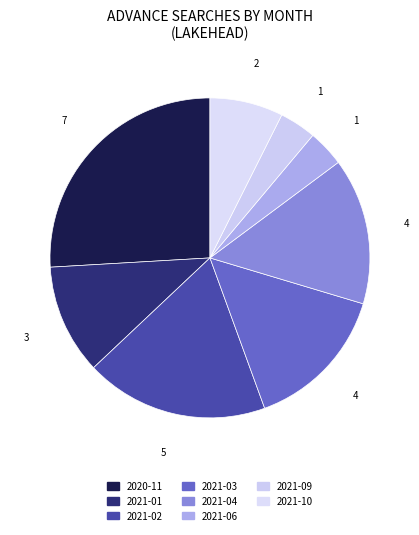

Is it true that 2021-04 is 15% of the pie?

True